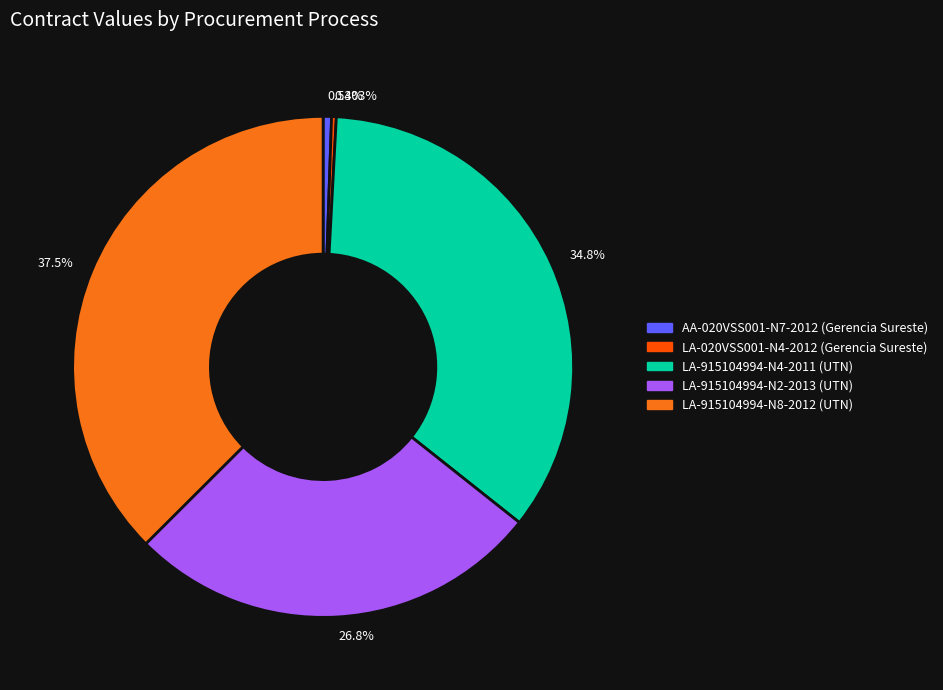

Is there a majority slice in this chart?

No